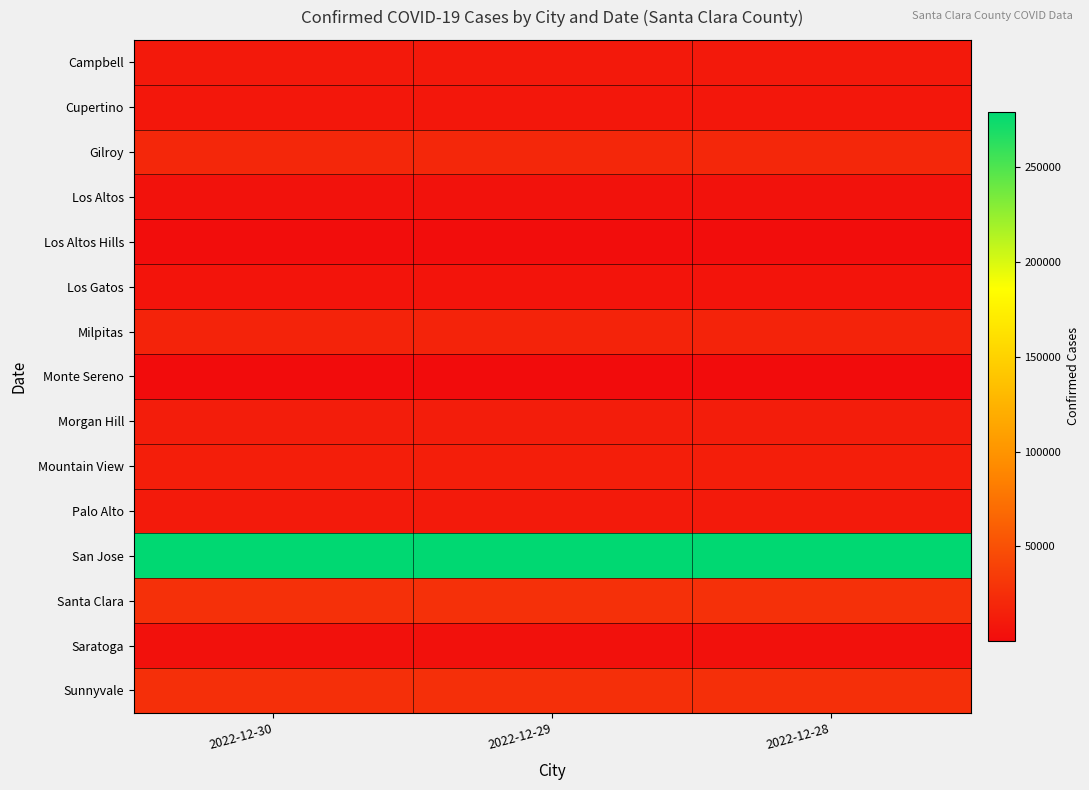

How many categories are shown in the chart?

3